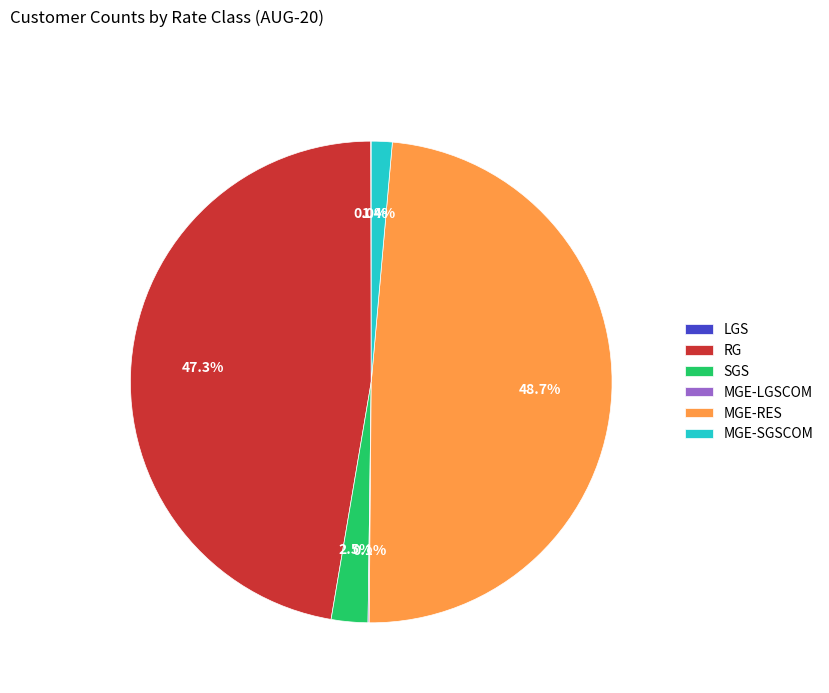

What is the total percentage of RG and SGS?

49.8%